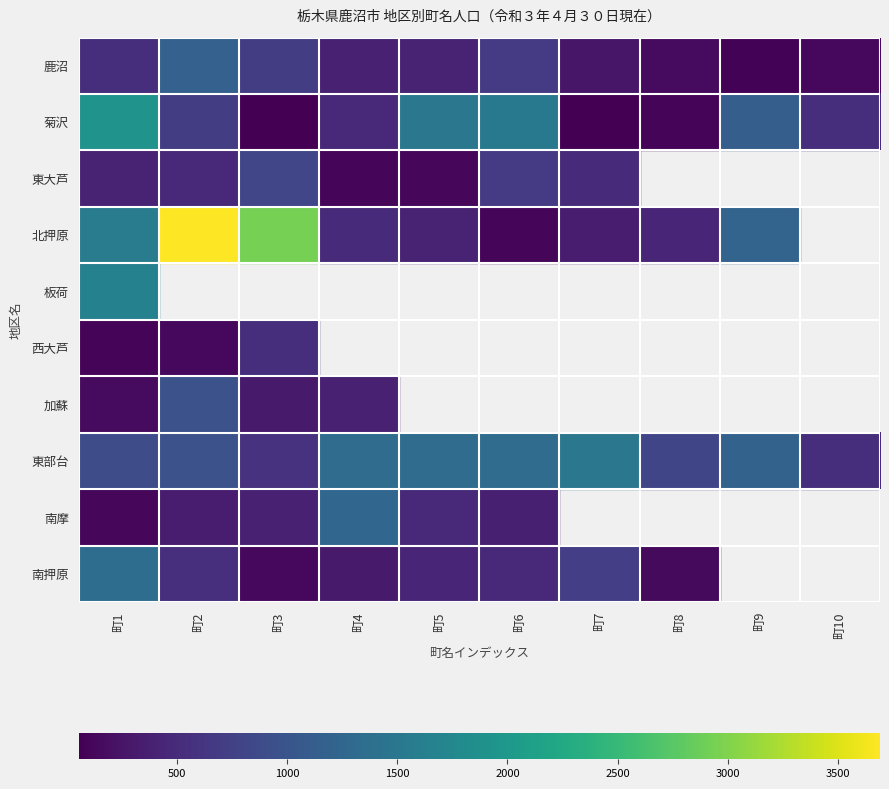

How many values in the 東部台 series exceed 1202?

4